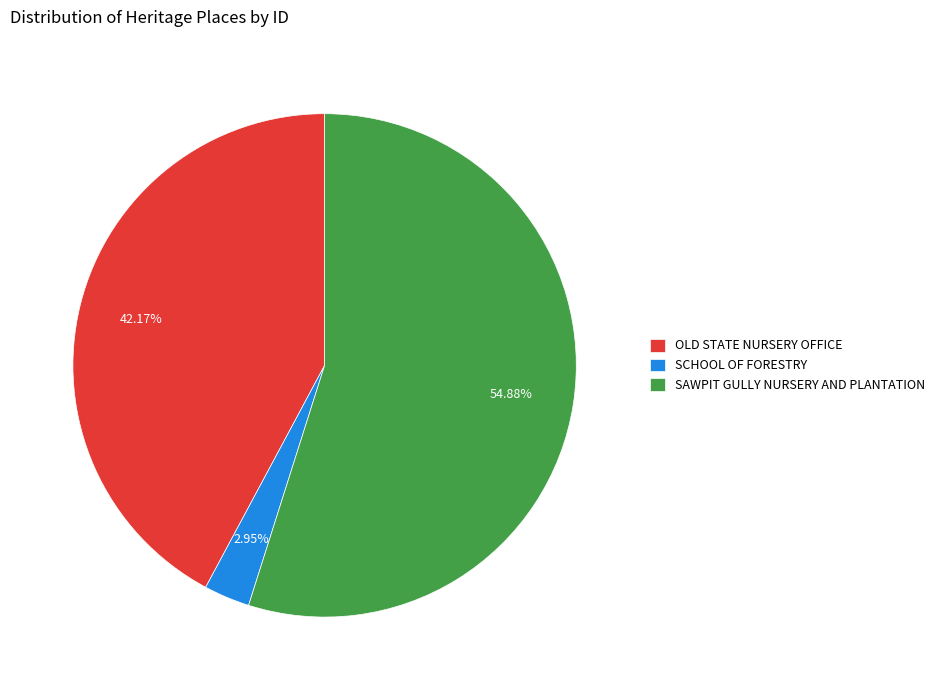

How many segments does this pie chart have?

3